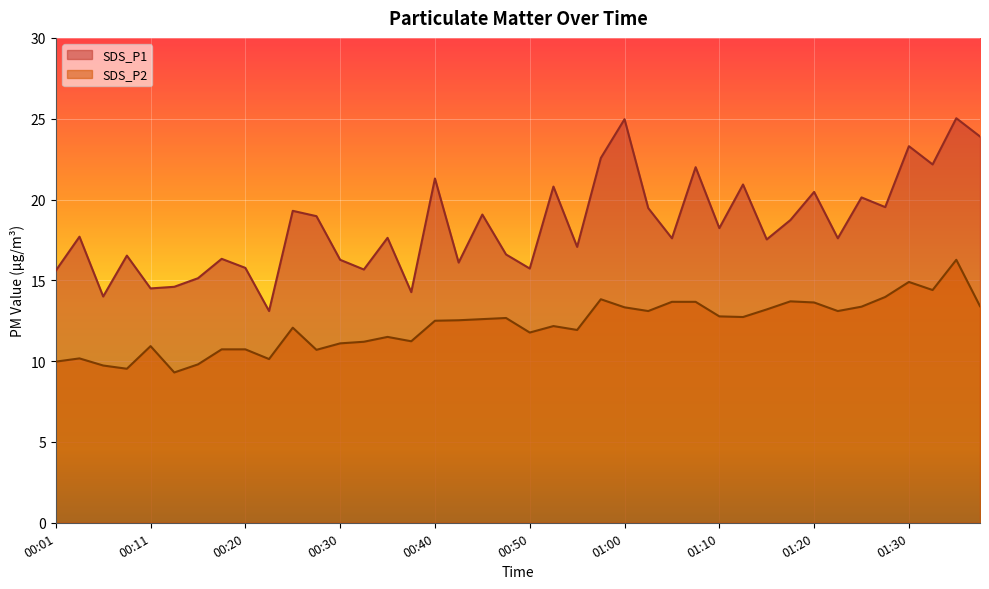

Rank the series by their maximum value, from highest to lowest.

SDS_P1, SDS_P2